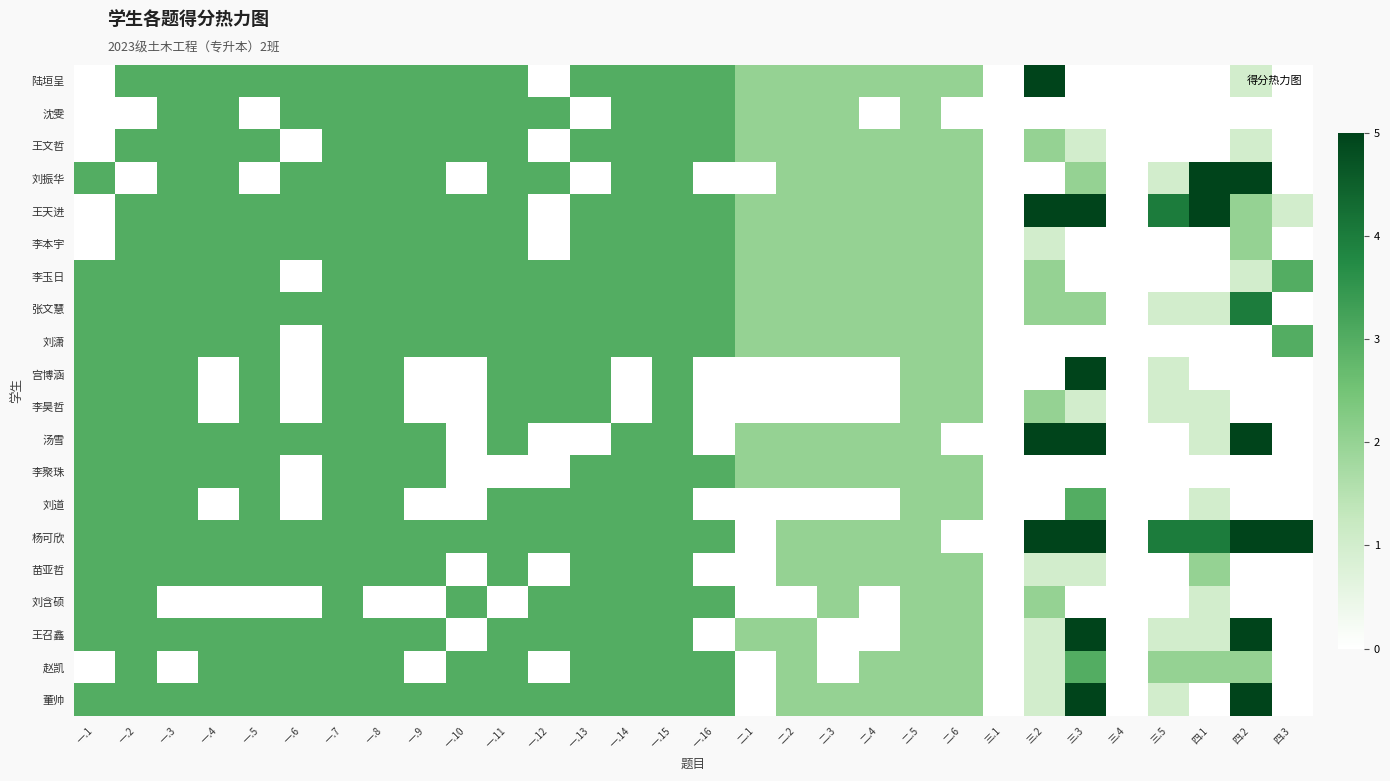

Reading right to left, transcribe all the data shown in this chart.

陆垣呈: 四.3=0	四.2=1	四.1=0	三.5=0	三.4=0	三.3=0	三.2=5	三.1=0	二.6=2	二.5=2	二.4=2	二.3=2	二.2=2	二.1=2	一.16=3	一.15=3	一.14=3	一.13=3	一.12=0	一.11=3	一.10=3	一.9=3	一.8=3	一.7=3	一.6=3	一.5=3	一.4=3	一.3=3	一.2=3	一.1=0
沈雯: 四.3=0	四.2=0	四.1=0	三.5=0	三.4=0	三.3=0	三.2=0	三.1=0	二.6=0	二.5=2	二.4=0	二.3=2	二.2=2	二.1=2	一.16=3	一.15=3	一.14=3	一.13=0	一.12=3	一.11=3	一.10=3	一.9=3	一.8=3	一.7=3	一.6=3	一.5=0	一.4=3	一.3=3	一.2=0	一.1=0
王文哲: 四.3=0	四.2=1	四.1=0	三.5=0	三.4=0	三.3=1	三.2=2	三.1=0	二.6=2	二.5=2	二.4=2	二.3=2	二.2=2	二.1=2	一.16=3	一.15=3	一.14=3	一.13=3	一.12=0	一.11=3	一.10=3	一.9=3	一.8=3	一.7=3	一.6=0	一.5=3	一.4=3	一.3=3	一.2=3	一.1=0
刘振华: 四.3=0	四.2=5	四.1=5	三.5=1	三.4=0	三.3=2	三.2=0	三.1=0	二.6=2	二.5=2	二.4=2	二.3=2	二.2=2	二.1=0	一.16=0	一.15=3	一.14=3	一.13=0	一.12=3	一.11=3	一.10=0	一.9=3	一.8=3	一.7=3	一.6=3	一.5=0	一.4=3	一.3=3	一.2=0	一.1=3
王天进: 四.3=1	四.2=2	四.1=5	三.5=4	三.4=0	三.3=5	三.2=5	三.1=0	二.6=2	二.5=2	二.4=2	二.3=2	二.2=2	二.1=2	一.16=3	一.15=3	一.14=3	一.13=3	一.12=0	一.11=3	一.10=3	一.9=3	一.8=3	一.7=3	一.6=3	一.5=3	一.4=3	一.3=3	一.2=3	一.1=0
李本宇: 四.3=0	四.2=2	四.1=0	三.5=0	三.4=0	三.3=0	三.2=1	三.1=0	二.6=2	二.5=2	二.4=2	二.3=2	二.2=2	二.1=2	一.16=3	一.15=3	一.14=3	一.13=3	一.12=0	一.11=3	一.10=3	一.9=3	一.8=3	一.7=3	一.6=3	一.5=3	一.4=3	一.3=3	一.2=3	一.1=0
李玉日: 四.3=3	四.2=1	四.1=0	三.5=0	三.4=0	三.3=0	三.2=2	三.1=0	二.6=2	二.5=2	二.4=2	二.3=2	二.2=2	二.1=2	一.16=3	一.15=3	一.14=3	一.13=3	一.12=3	一.11=3	一.10=3	一.9=3	一.8=3	一.7=3	一.6=0	一.5=3	一.4=3	一.3=3	一.2=3	一.1=3
张文慧: 四.3=0	四.2=4	四.1=1	三.5=1	三.4=0	三.3=2	三.2=2	三.1=0	二.6=2	二.5=2	二.4=2	二.3=2	二.2=2	二.1=2	一.16=3	一.15=3	一.14=3	一.13=3	一.12=3	一.11=3	一.10=3	一.9=3	一.8=3	一.7=3	一.6=3	一.5=3	一.4=3	一.3=3	一.2=3	一.1=3
刘潇: 四.3=3	四.2=0	四.1=0	三.5=0	三.4=0	三.3=0	三.2=0	三.1=0	二.6=2	二.5=2	二.4=2	二.3=2	二.2=2	二.1=2	一.16=3	一.15=3	一.14=3	一.13=3	一.12=3	一.11=3	一.10=3	一.9=3	一.8=3	一.7=3	一.6=0	一.5=3	一.4=3	一.3=3	一.2=3	一.1=3
宫博涵: 四.3=0	四.2=0	四.1=0	三.5=1	三.4=0	三.3=5	三.2=0	三.1=0	二.6=2	二.5=2	二.4=0	二.3=0	二.2=0	二.1=0	一.16=0	一.15=3	一.14=0	一.13=3	一.12=3	一.11=3	一.10=0	一.9=0	一.8=3	一.7=3	一.6=0	一.5=3	一.4=0	一.3=3	一.2=3	一.1=3
李昊哲: 四.3=0	四.2=0	四.1=1	三.5=1	三.4=0	三.3=1	三.2=2	三.1=0	二.6=2	二.5=2	二.4=0	二.3=0	二.2=0	二.1=0	一.16=0	一.15=3	一.14=0	一.13=3	一.12=3	一.11=3	一.10=0	一.9=0	一.8=3	一.7=3	一.6=0	一.5=3	一.4=0	一.3=3	一.2=3	一.1=3
汤雪: 四.3=0	四.2=5	四.1=1	三.5=0	三.4=0	三.3=5	三.2=5	三.1=0	二.6=0	二.5=2	二.4=2	二.3=2	二.2=2	二.1=2	一.16=0	一.15=3	一.14=3	一.13=0	一.12=0	一.11=3	一.10=0	一.9=3	一.8=3	一.7=3	一.6=3	一.5=3	一.4=3	一.3=3	一.2=3	一.1=3
李聚珠: 四.3=0	四.2=0	四.1=0	三.5=0	三.4=0	三.3=0	三.2=0	三.1=0	二.6=2	二.5=2	二.4=2	二.3=2	二.2=2	二.1=2	一.16=3	一.15=3	一.14=3	一.13=3	一.12=0	一.11=0	一.10=0	一.9=3	一.8=3	一.7=3	一.6=0	一.5=3	一.4=3	一.3=3	一.2=3	一.1=3
刘道: 四.3=0	四.2=0	四.1=1	三.5=0	三.4=0	三.3=3	三.2=0	三.1=0	二.6=2	二.5=2	二.4=0	二.3=0	二.2=0	二.1=0	一.16=0	一.15=3	一.14=3	一.13=3	一.12=3	一.11=3	一.10=0	一.9=0	一.8=3	一.7=3	一.6=0	一.5=3	一.4=0	一.3=3	一.2=3	一.1=3
杨可欣: 四.3=5	四.2=5	四.1=4	三.5=4	三.4=0	三.3=5	三.2=5	三.1=0	二.6=0	二.5=2	二.4=2	二.3=2	二.2=2	二.1=0	一.16=3	一.15=3	一.14=3	一.13=3	一.12=3	一.11=3	一.10=3	一.9=3	一.8=3	一.7=3	一.6=3	一.5=3	一.4=3	一.3=3	一.2=3	一.1=3
苗亚哲: 四.3=0	四.2=0	四.1=2	三.5=0	三.4=0	三.3=1	三.2=1	三.1=0	二.6=2	二.5=2	二.4=2	二.3=2	二.2=2	二.1=0	一.16=0	一.15=3	一.14=3	一.13=3	一.12=0	一.11=3	一.10=0	一.9=3	一.8=3	一.7=3	一.6=3	一.5=3	一.4=3	一.3=3	一.2=3	一.1=3
刘含硕: 四.3=0	四.2=0	四.1=1	三.5=0	三.4=0	三.3=0	三.2=2	三.1=0	二.6=2	二.5=2	二.4=0	二.3=2	二.2=0	二.1=0	一.16=3	一.15=3	一.14=3	一.13=3	一.12=3	一.11=0	一.10=3	一.9=0	一.8=0	一.7=3	一.6=0	一.5=0	一.4=0	一.3=0	一.2=3	一.1=3
王召鑫: 四.3=0	四.2=5	四.1=1	三.5=1	三.4=0	三.3=5	三.2=1	三.1=0	二.6=2	二.5=2	二.4=0	二.3=0	二.2=2	二.1=2	一.16=0	一.15=3	一.14=3	一.13=3	一.12=3	一.11=3	一.10=0	一.9=3	一.8=3	一.7=3	一.6=3	一.5=3	一.4=3	一.3=3	一.2=3	一.1=3
赵凯: 四.3=0	四.2=2	四.1=2	三.5=2	三.4=0	三.3=3	三.2=1	三.1=0	二.6=2	二.5=2	二.4=2	二.3=0	二.2=2	二.1=0	一.16=3	一.15=3	一.14=3	一.13=3	一.12=0	一.11=3	一.10=3	一.9=0	一.8=3	一.7=3	一.6=3	一.5=3	一.4=3	一.3=0	一.2=3	一.1=0
董帅: 四.3=0	四.2=5	四.1=0	三.5=1	三.4=0	三.3=5	三.2=1	三.1=0	二.6=2	二.5=2	二.4=2	二.3=2	二.2=2	二.1=0	一.16=3	一.15=3	一.14=3	一.13=3	一.12=3	一.11=3	一.10=3	一.9=3	一.8=3	一.7=3	一.6=3	一.5=3	一.4=3	一.3=3	一.2=3	一.1=3